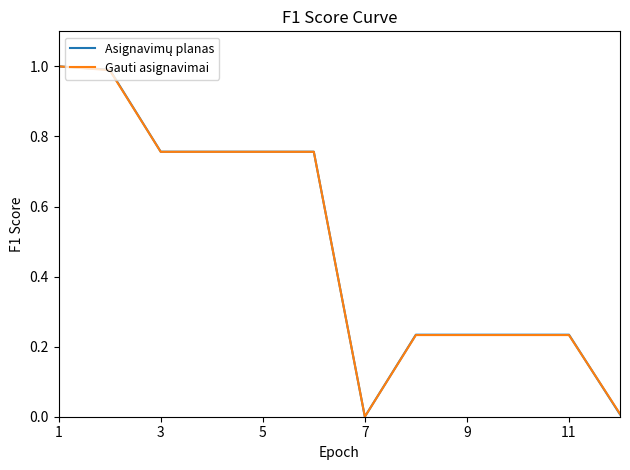

What is the greatest value displayed?

1.0